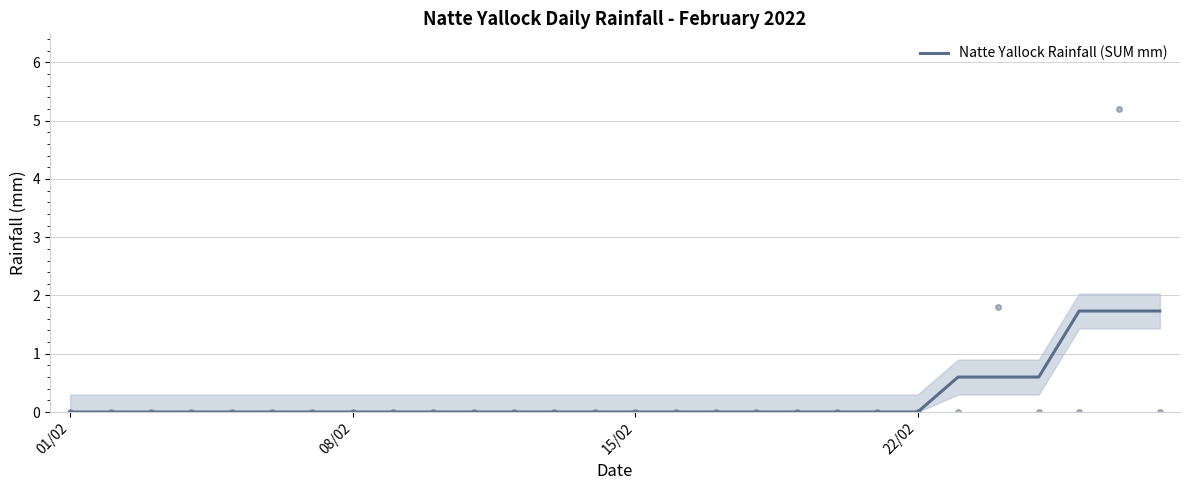

True or false: the data has more than 0 interior local peaks.

False